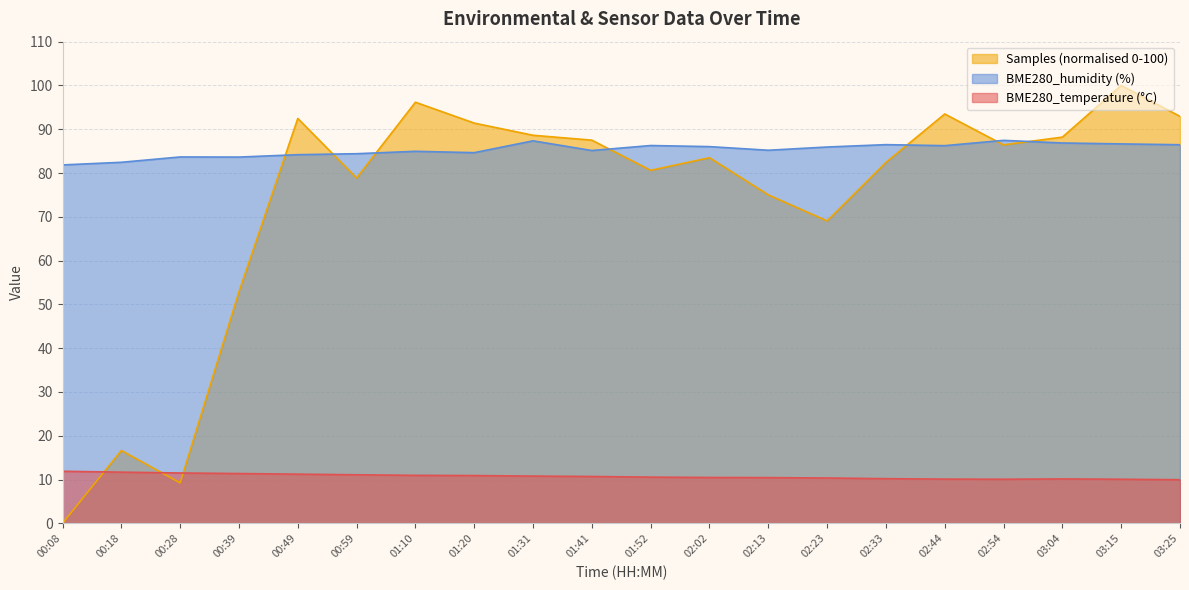

What is the average value of the Samples series?

73.3